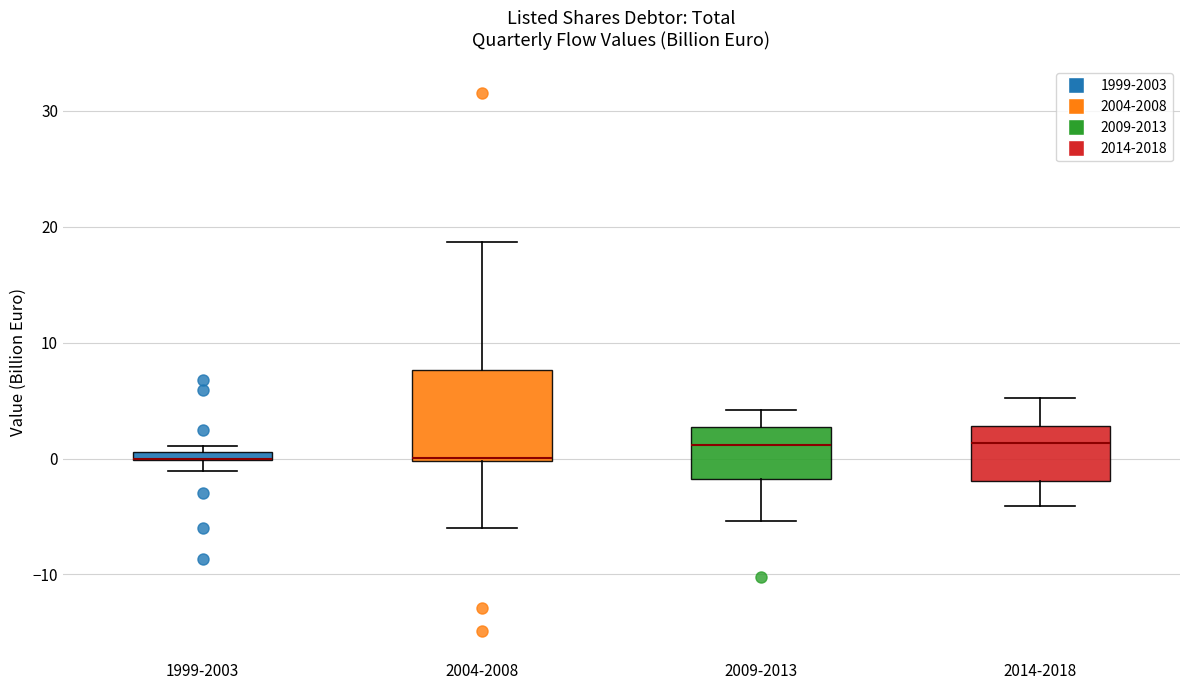

Where does the upper whisker of the box for 2009-2013 end on the y-axis? The values are not printed on the chart, so give them approximately, as read against the axis.

4